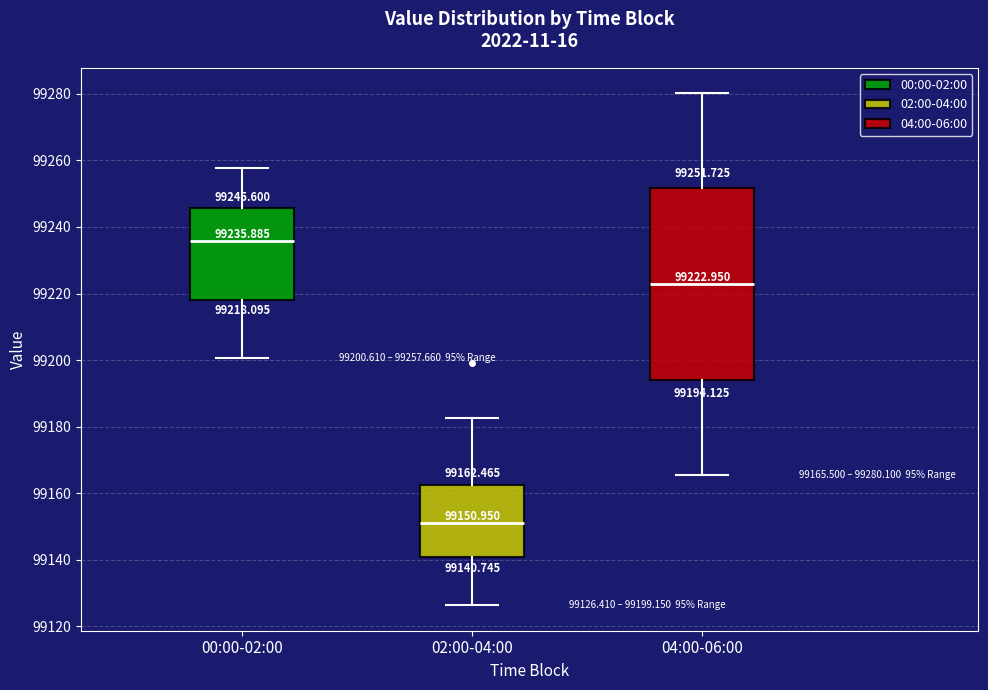

Which box is the tallest, from its lower edge to its upper edge?

04:00-06:00